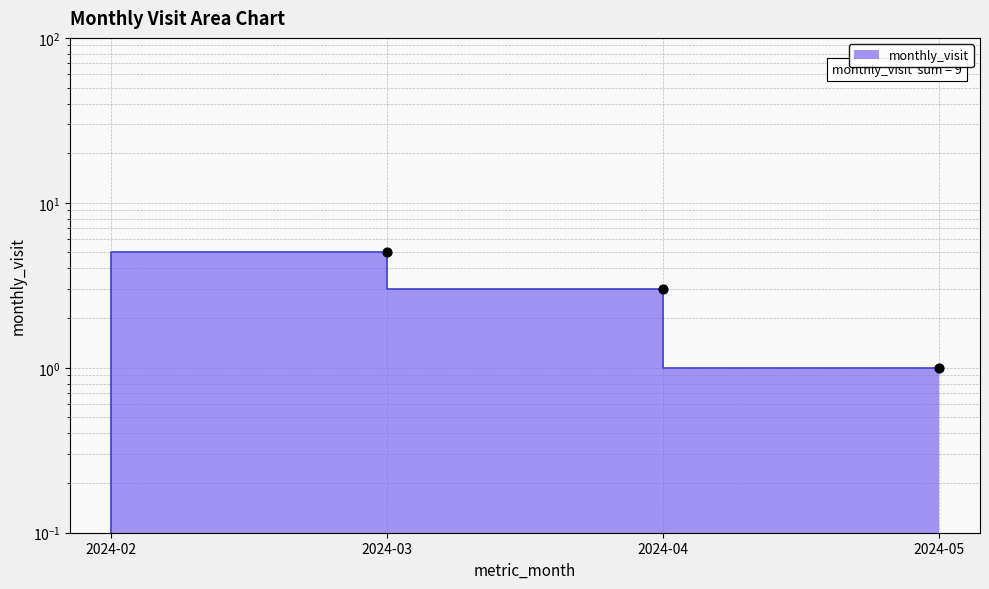

Approximately how many times larger is the value at 2024-05 compared to 2024-04?

0.3